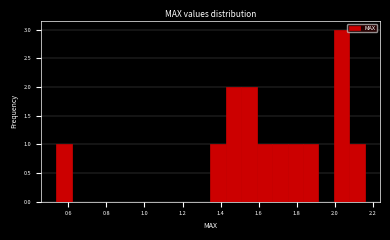

Which range on the x-axis has the tallest bar?

2.00 to 2.08